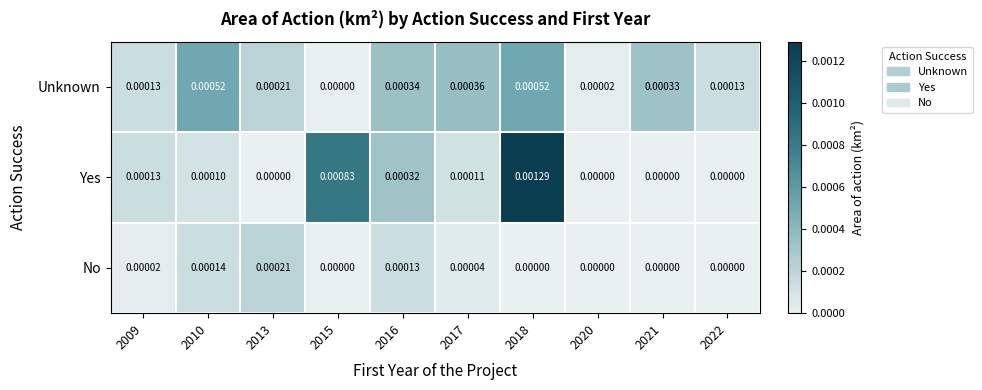

Which series has the largest total across all categories?

Yes